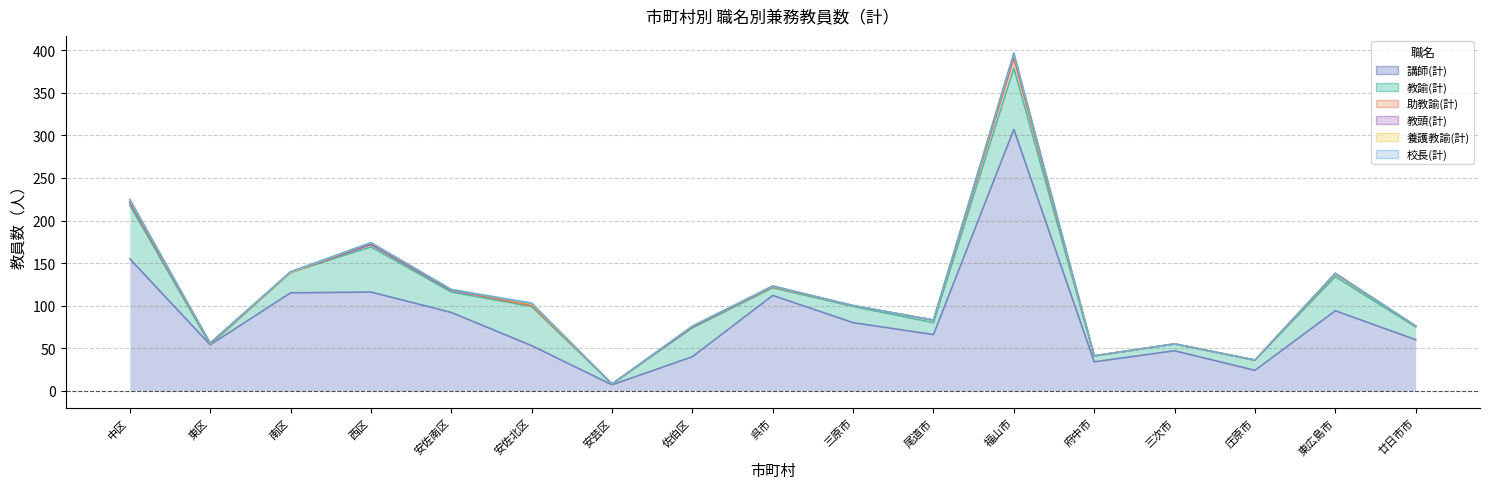

Where do 助教諭(計) and 教頭(計) first cross each other?

安佐南区 and 安佐北区